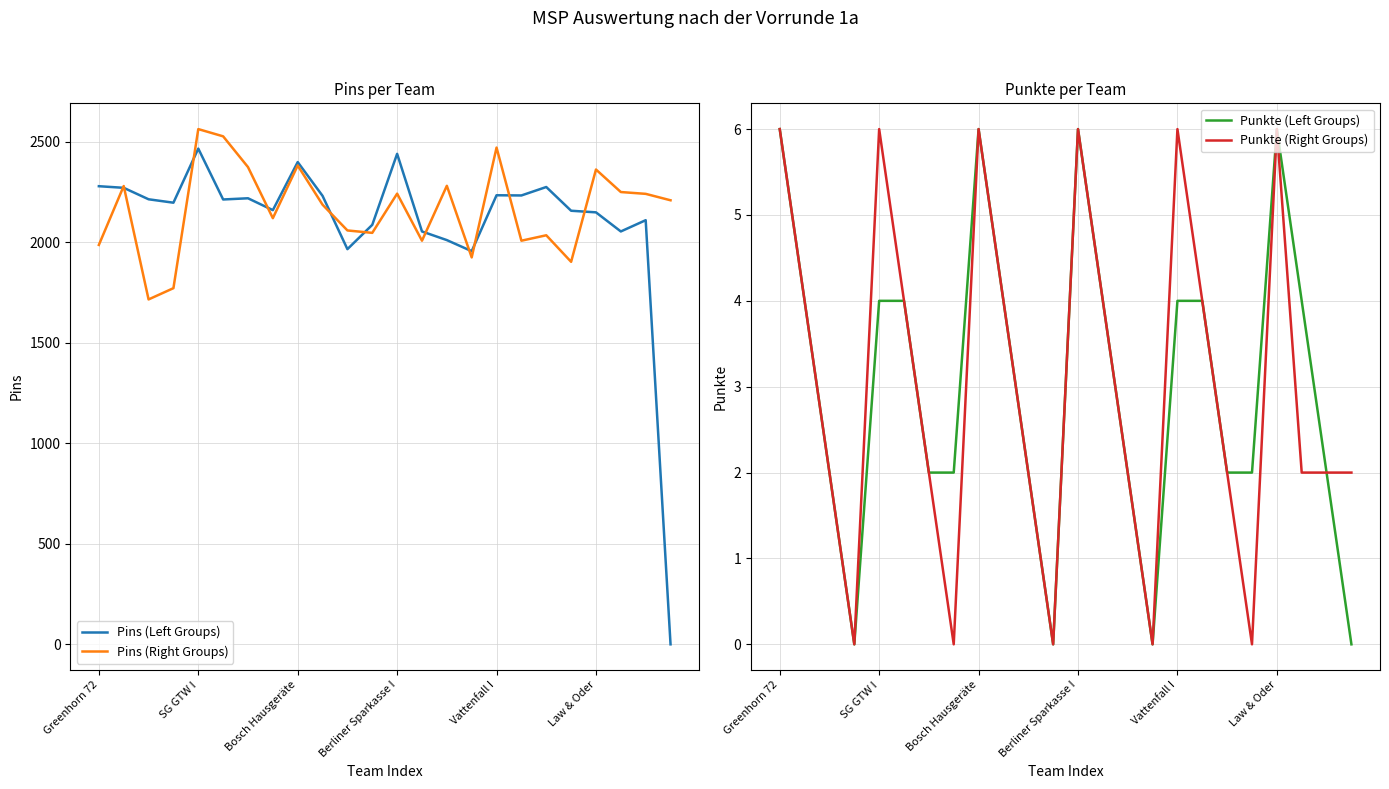

What is the total value across all series at 21?

4308